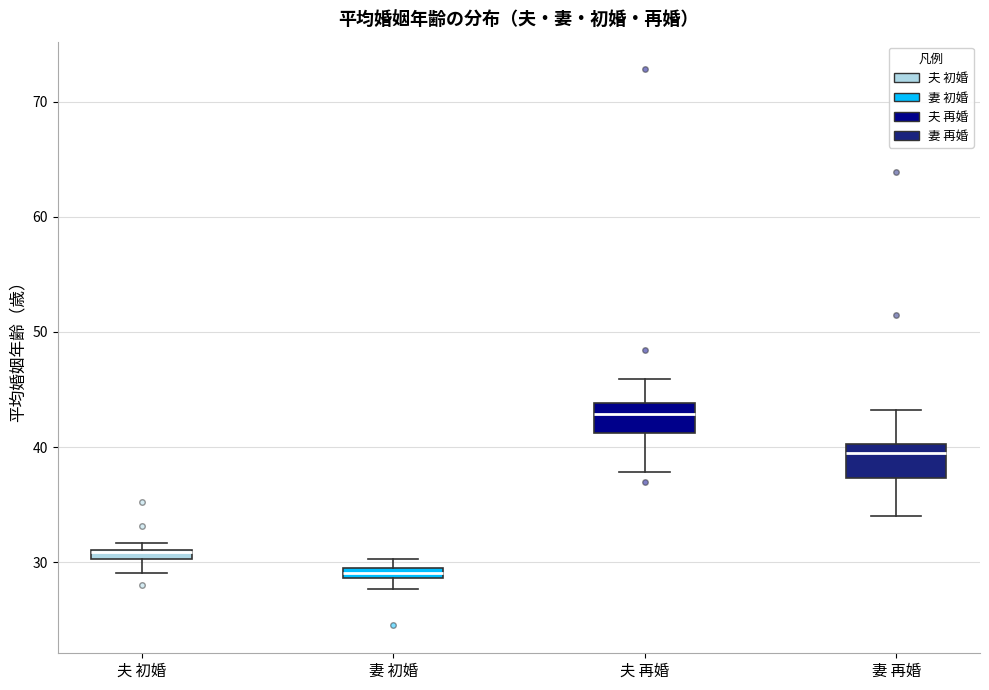

Where is the upper edge of the box for 妻 初婚 on the y-axis? The values are not printed on the chart, so give them approximately, as read against the axis.

30